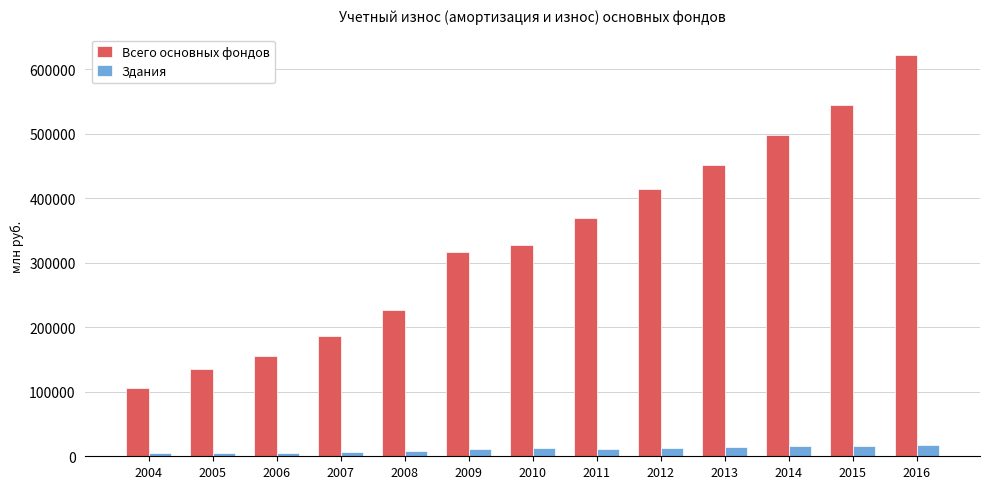

How many categories are shown in the chart?

13